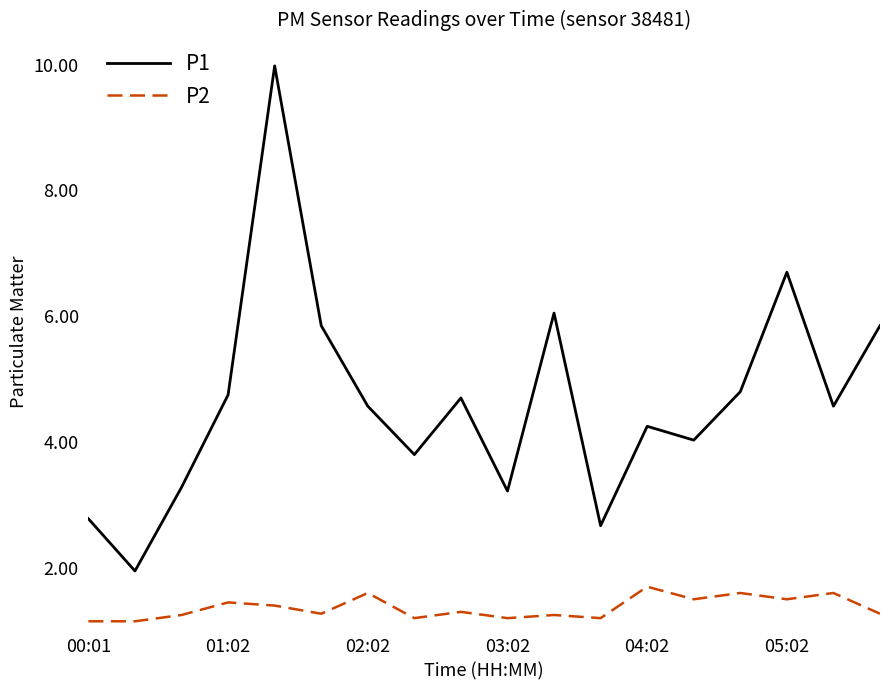

Count the P2 values in the range 1 to 2.

18